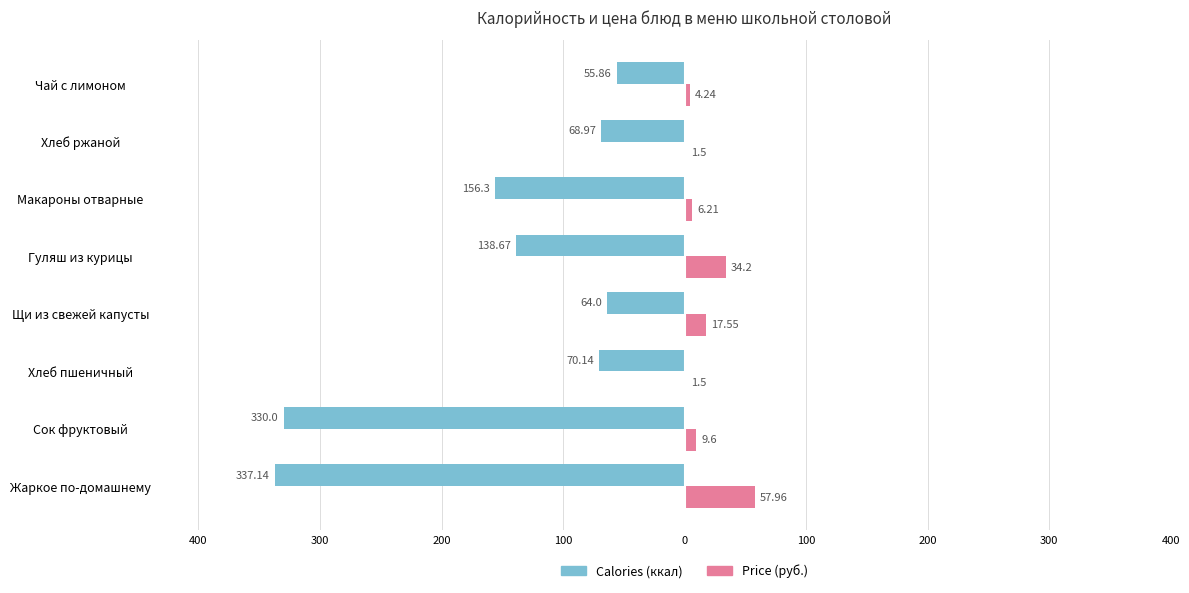

True or false: Price (руб.) has a value of 82.4 at Жаркое по-домашнему.

False